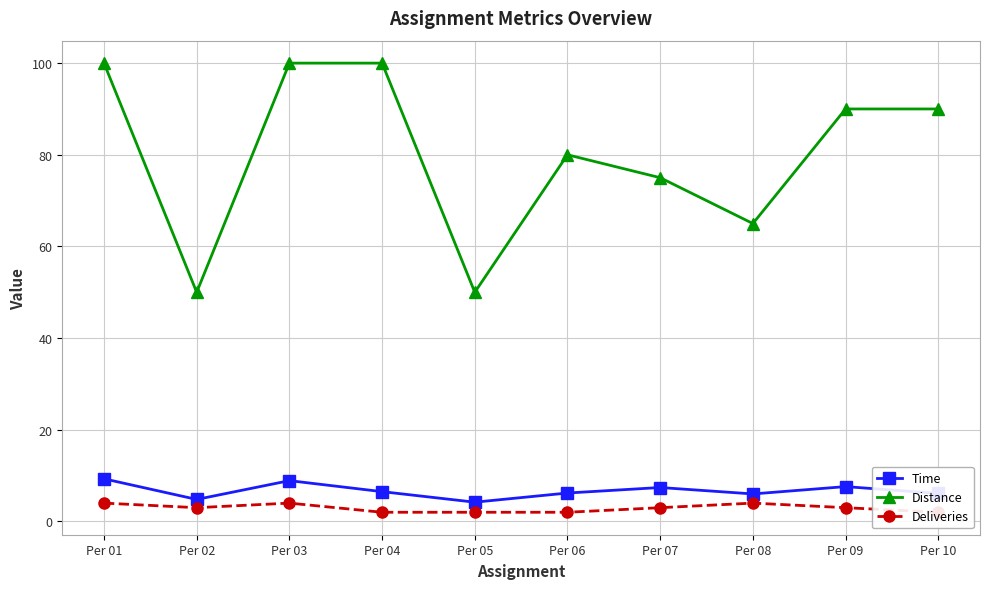

Rank the categories by Distance value from highest to lowest.

Per 01, Per 03, Per 04, Per 09, Per 10, Per 06, Per 07, Per 08, Per 02, Per 05